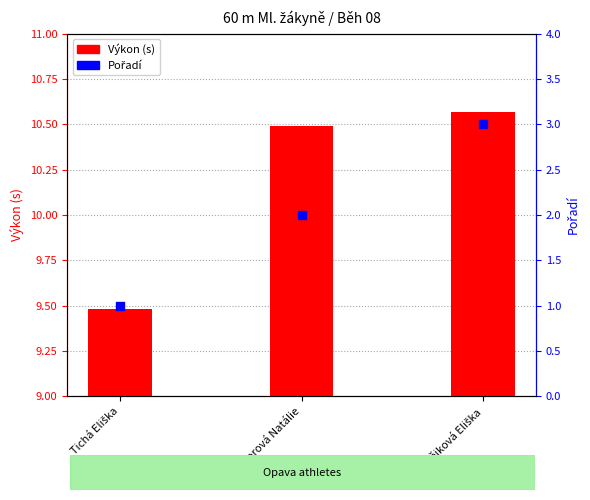

Is the value of Pořadí at Pokorová Natálie greater than the value of Výkon (s) at Tichá Eliška?

No